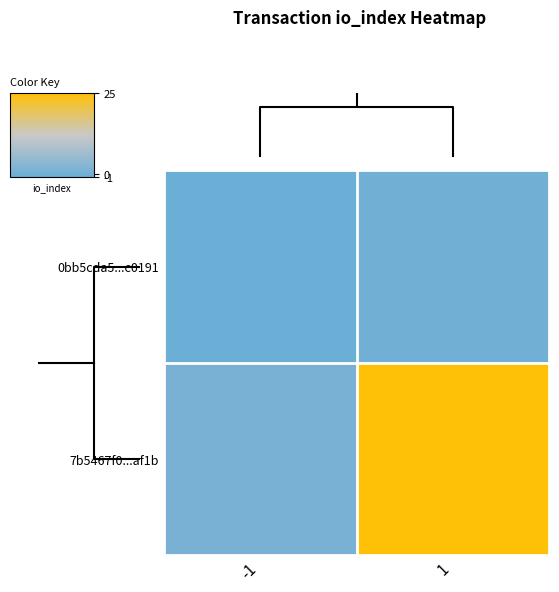

Rank the series by their average value, from lowest to highest.

0bb5cda5...c0191, 7b5467f0...af1b